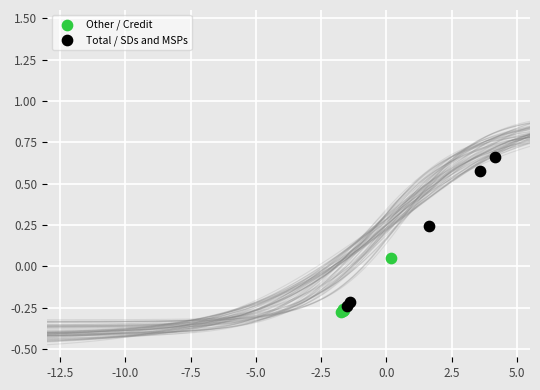

What are all the series names shown in the legend?

Other / Credit, Total / SDs and MSPs